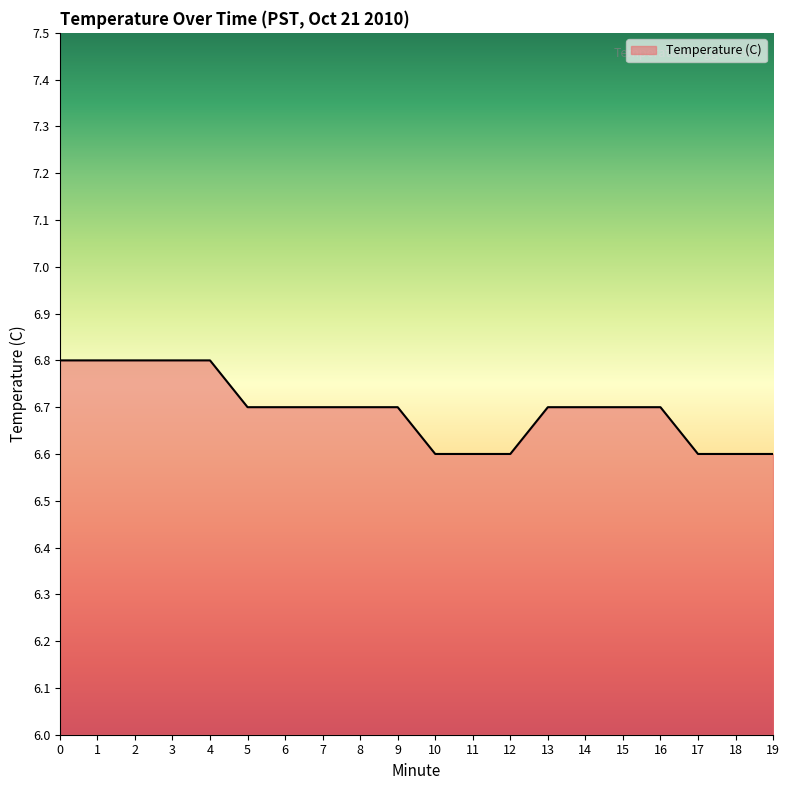

The chart shows a value of 4.4 at 2. True or false?

False